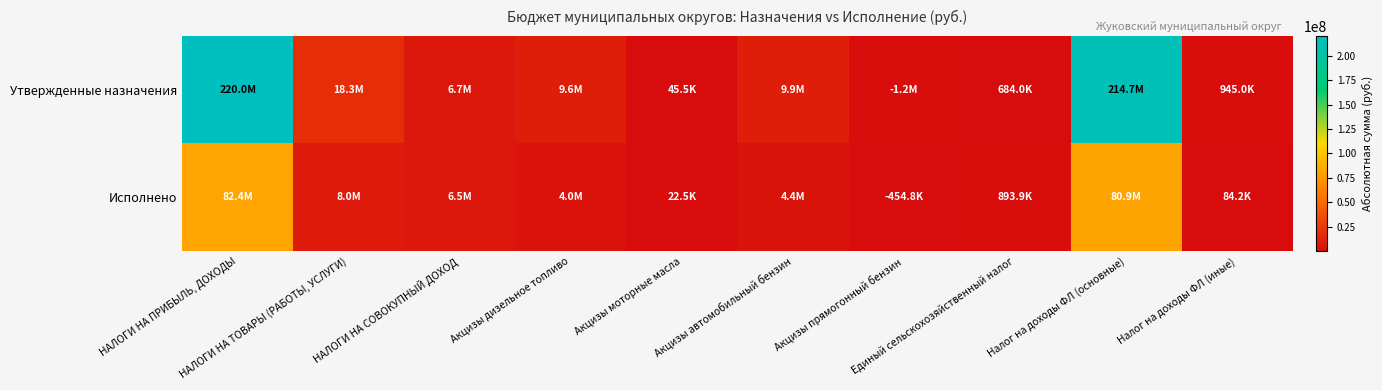

At which category does the chart reach its minimum across all series?

Акцизы моторные масла